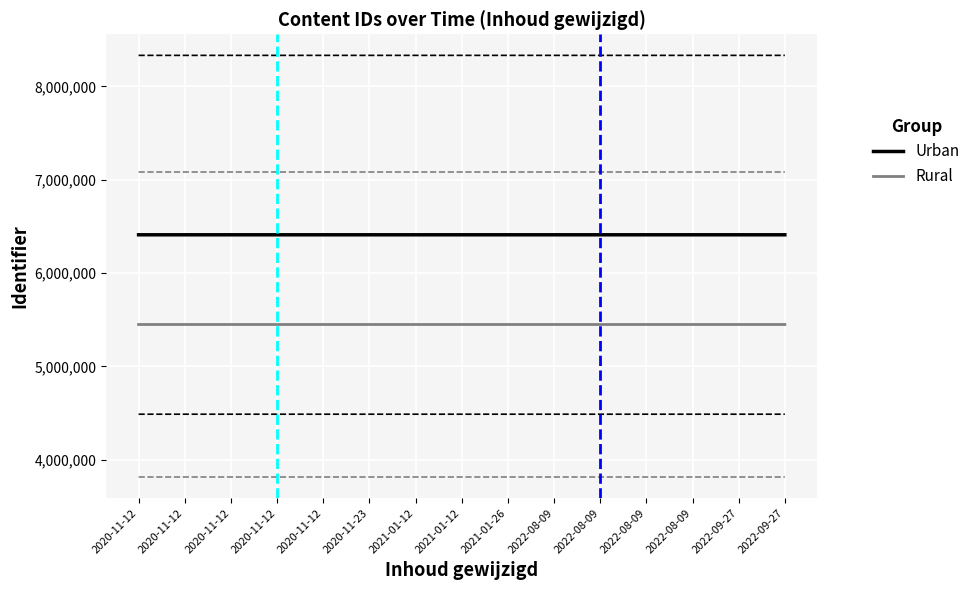

What is the lowest value of the Rural series?

5448922.5